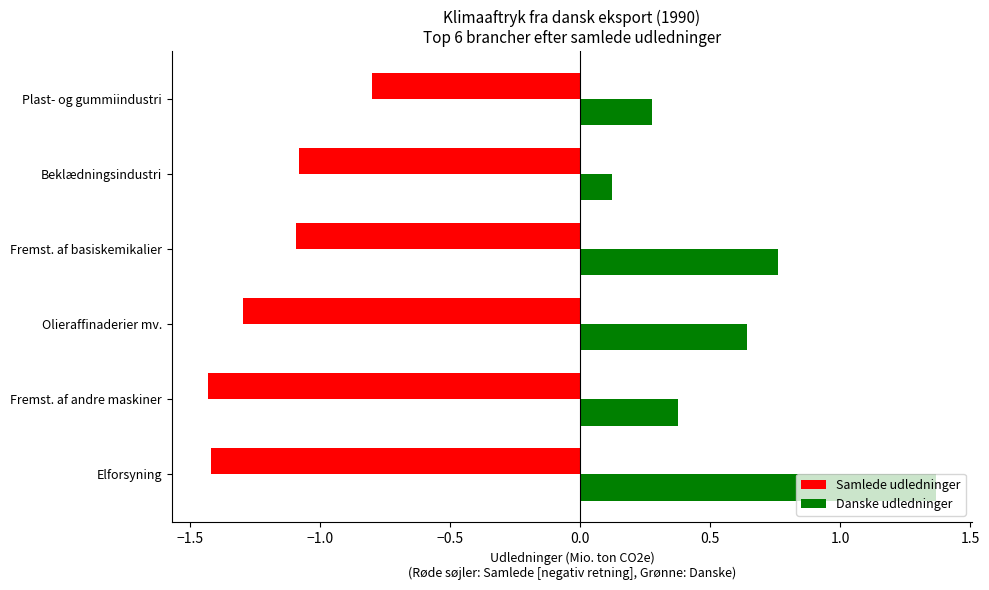

Which series has the largest range (max minus min)?

Danske udledninger